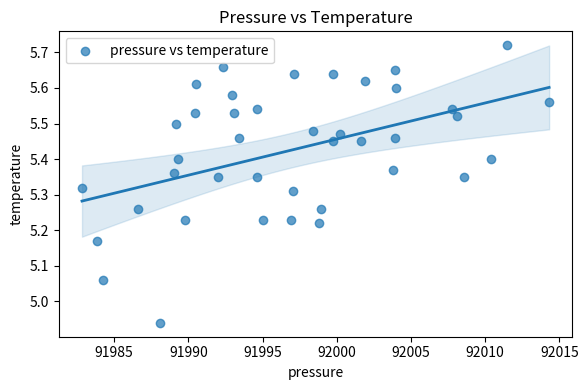

What is the range of Y values (max minus min)?

0.8